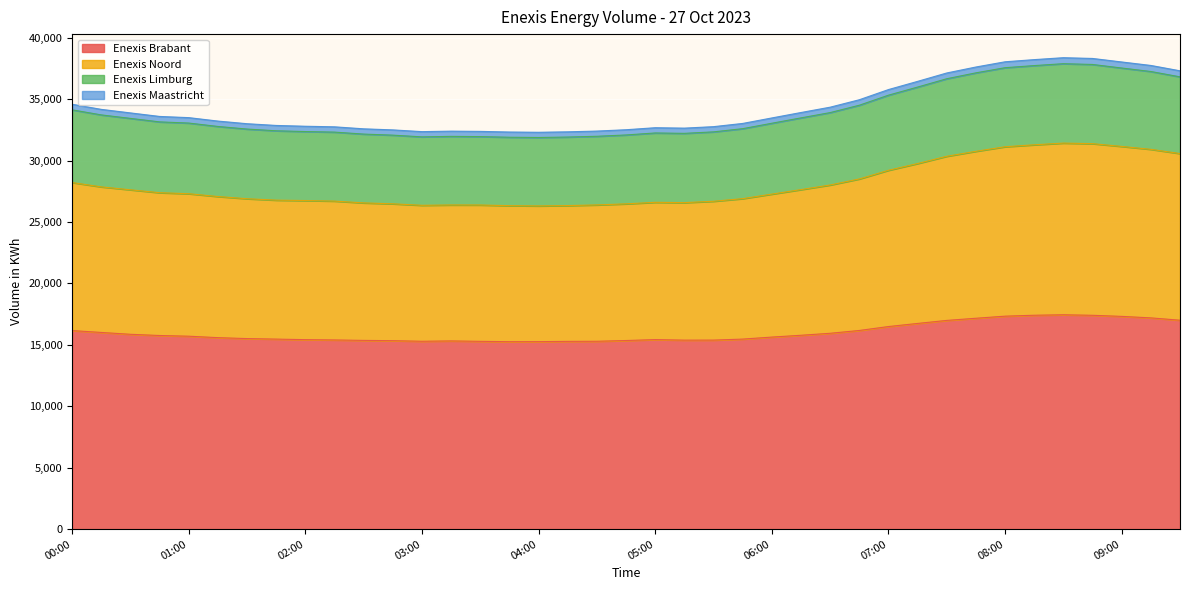

Is it true that Enexis_Noord equals 26687 at 05:30?

True